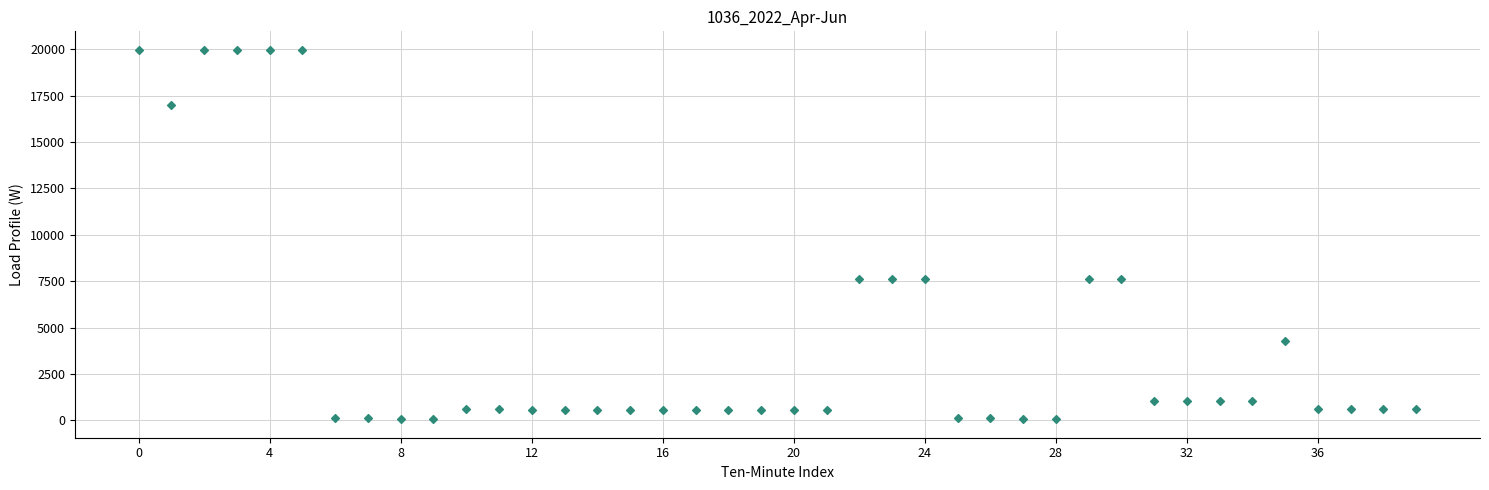

What is the range of Y values (max minus min)?

19907.1